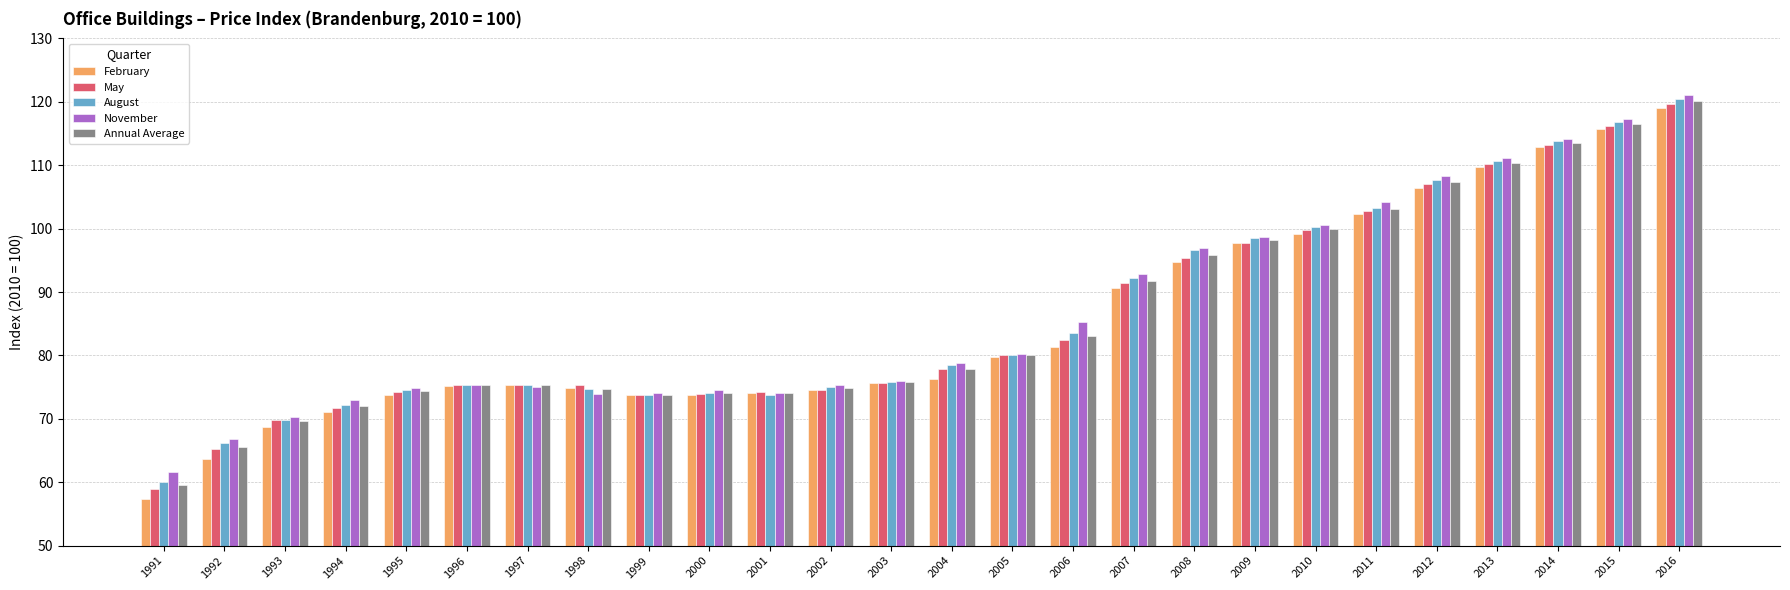

What is the spread (max minus min) of values at 1992?

3.1